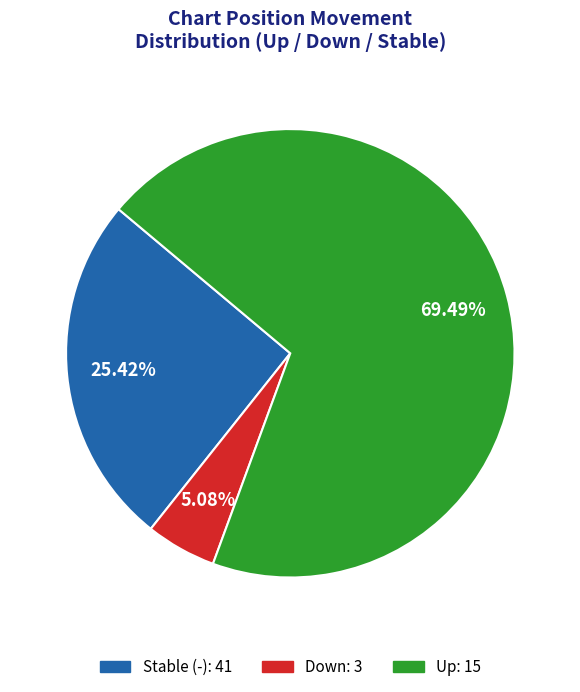

Does any single category account for the majority?

Yes